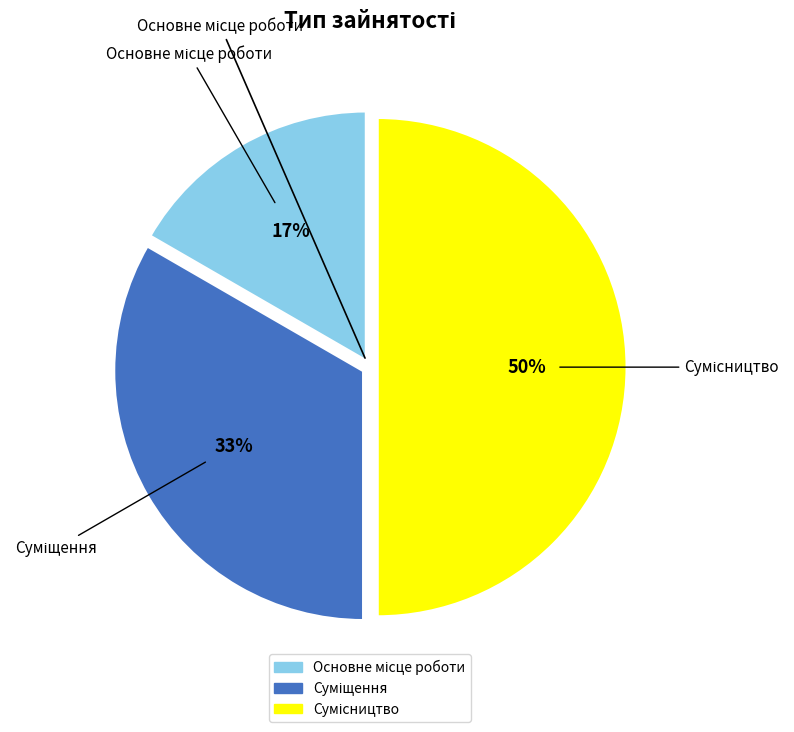

To the nearest percent, what is the difference between the largest and smallest slice percentages?

33%